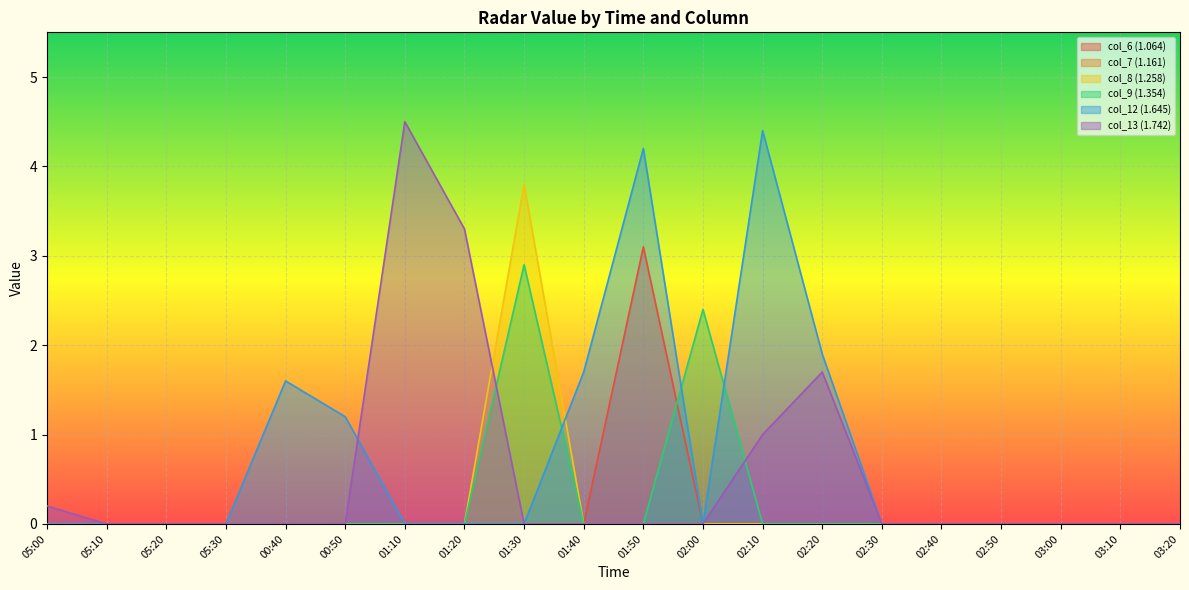

What is the difference between the maximum and second lowest values in the col_8 (1.258) series?

3.8